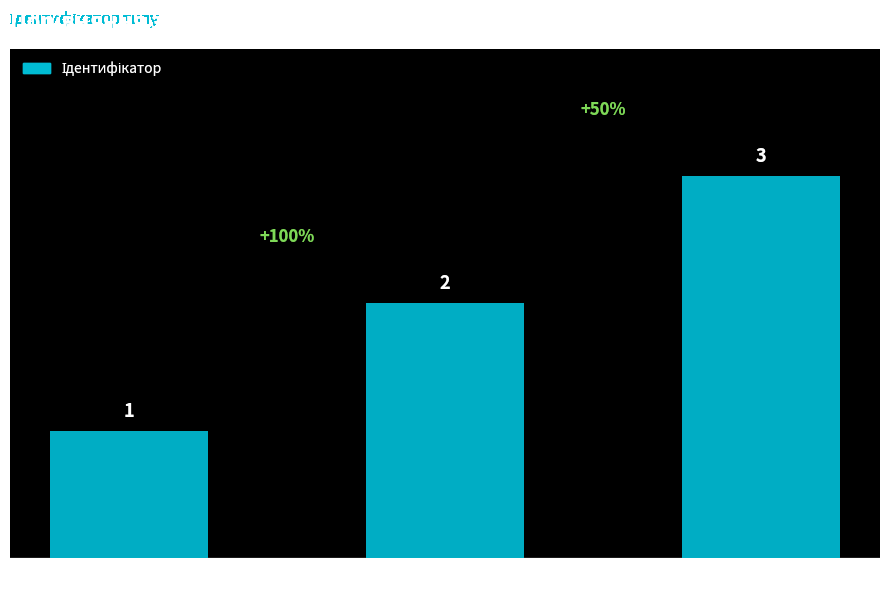

Count the values in the range 1 to 3.

3